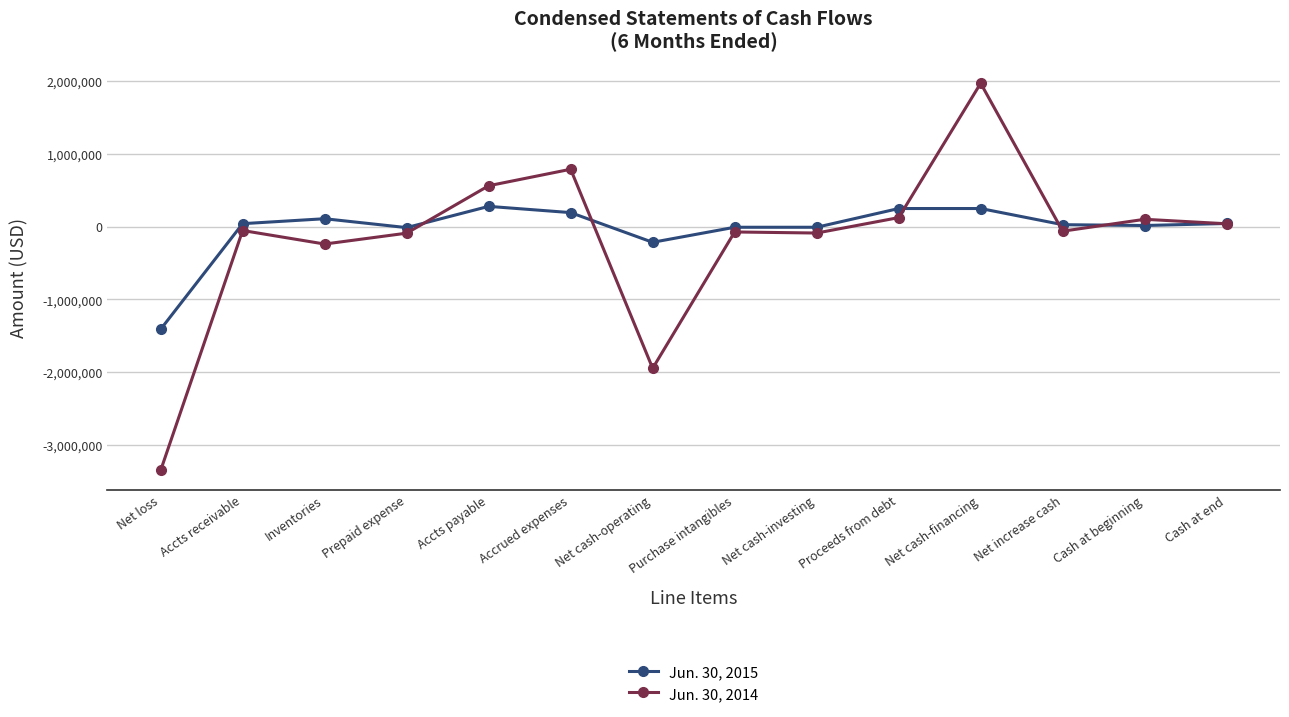

At which category is the sum across all series the highest?

Net cash-financing